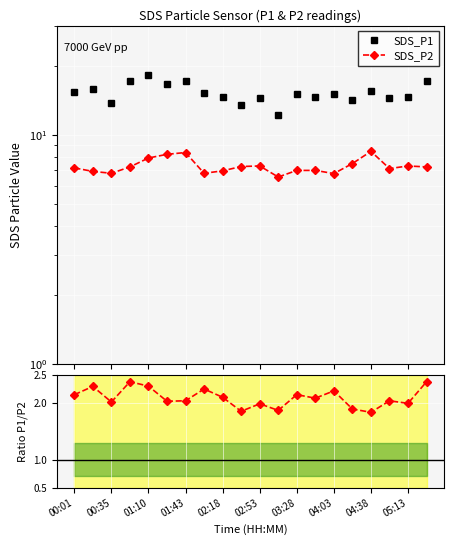

What is the sum of the SDS_P1 values at 04:03 and 12?

30.4